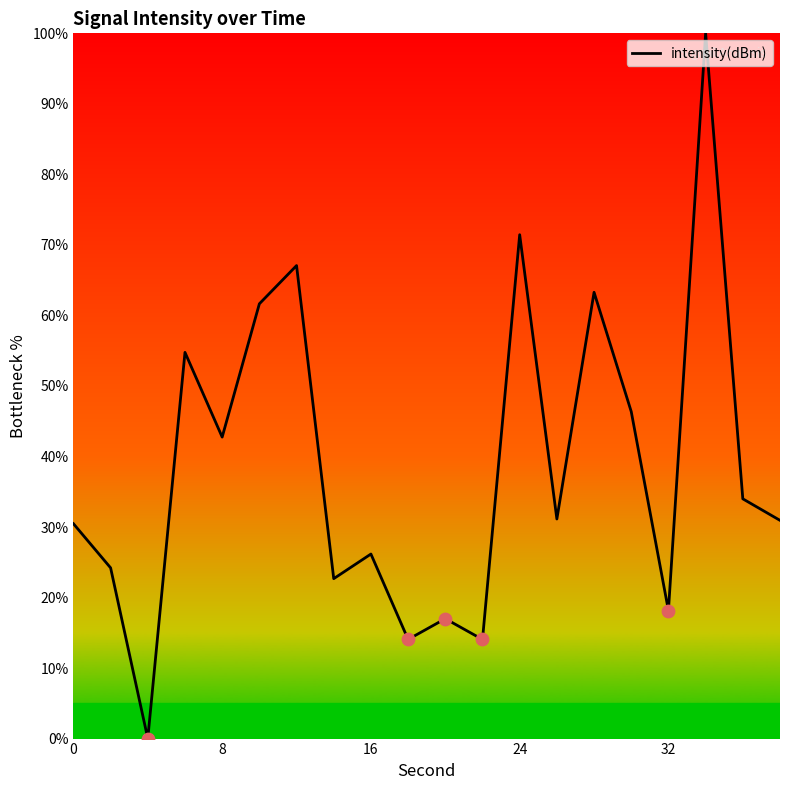

What is the difference between the maximum and minimum values?

100.0